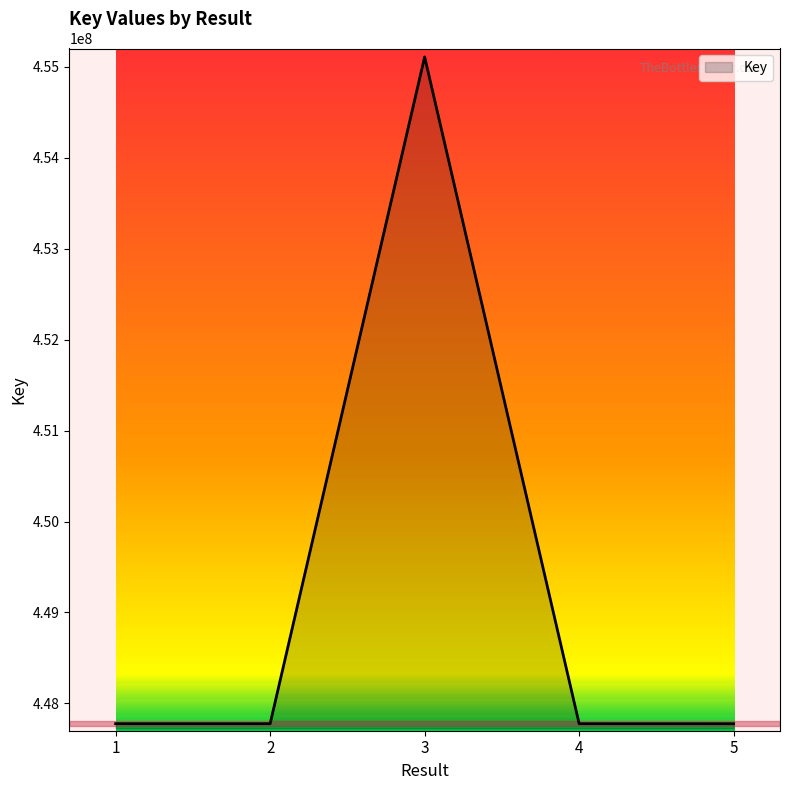

How many lines are shown in the chart?

1